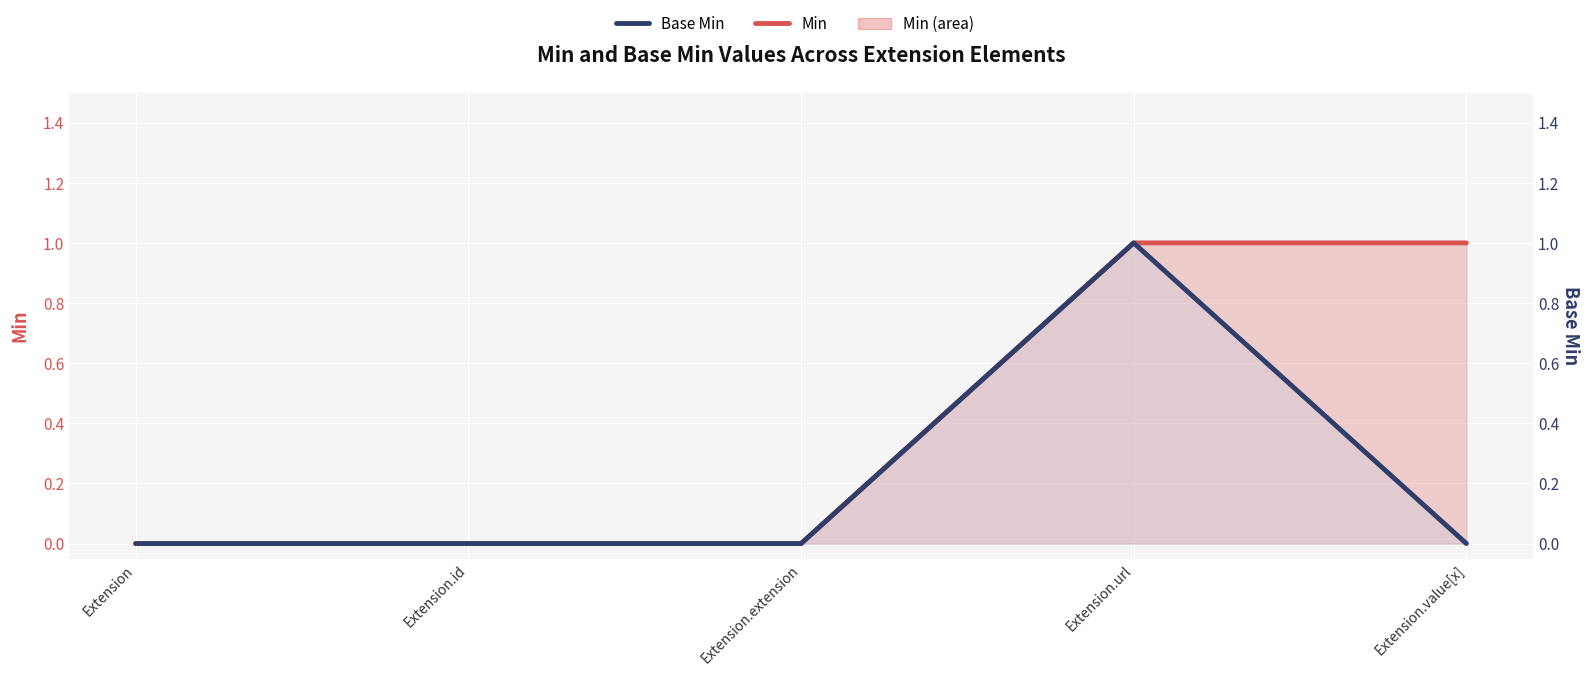

Rank the series by their maximum value, from lowest to highest.

Min, Base Min